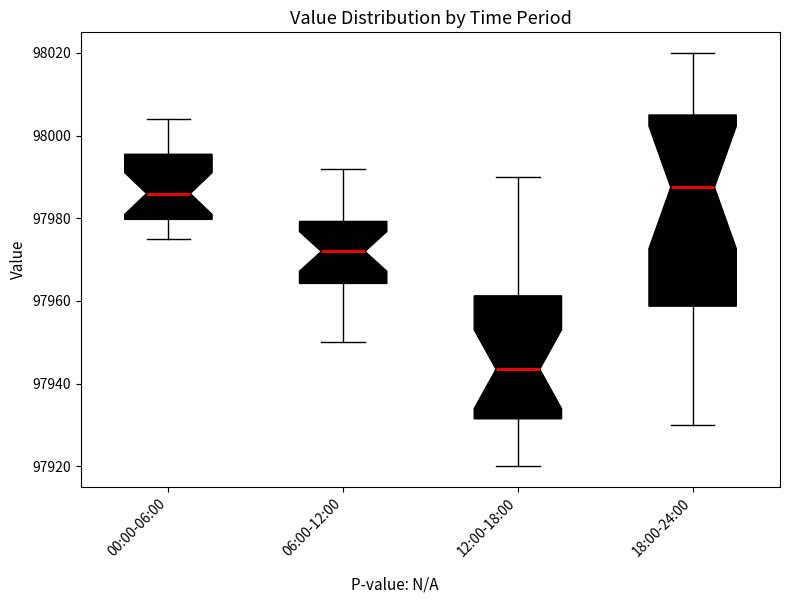

Reading left to right, transcribe this box plot: for each box, give where its median line is, the range the box spans, and where its two whiskers end, as read against the y-axis. The values are not printed on the chart, so give them approximately, as read against the axis.

00:00-06:00: median 97986, box 97980 to 97996, whiskers 97976 to 98004
06:00-12:00: median 97972, box 97964 to 97980, whiskers 97950 to 97992
12:00-18:00: median 97944, box 97932 to 97962, whiskers 97920 to 97990
18:00-24:00: median 97988, box 97958 to 98006, whiskers 97930 to 98020